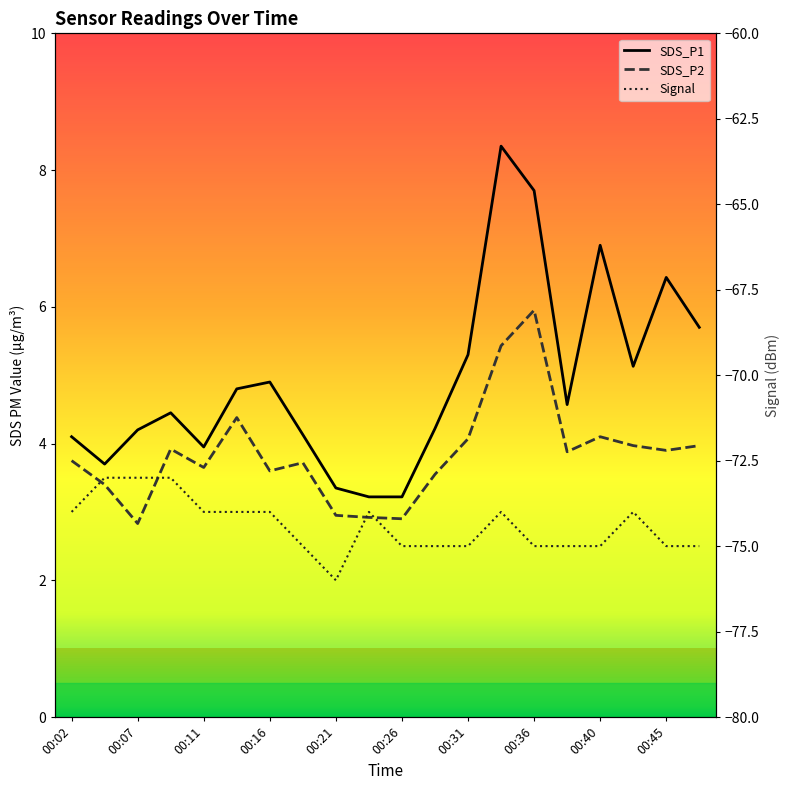

What is the sum of the Signal values at 00:04 and 00:28?

-148.0